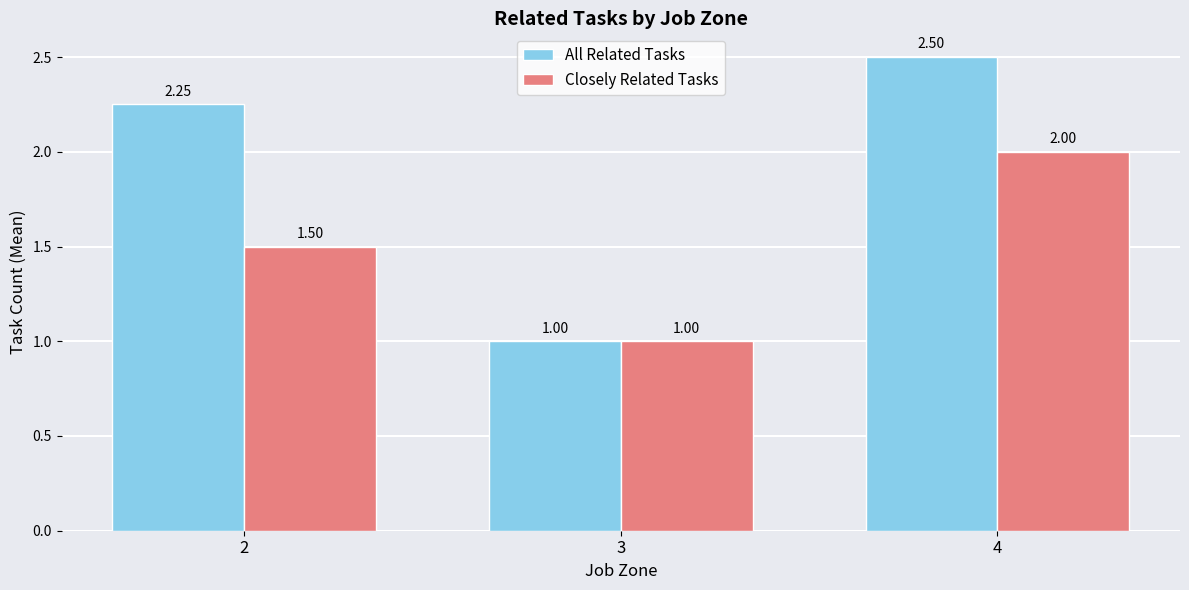

How many data points does each series have?

3